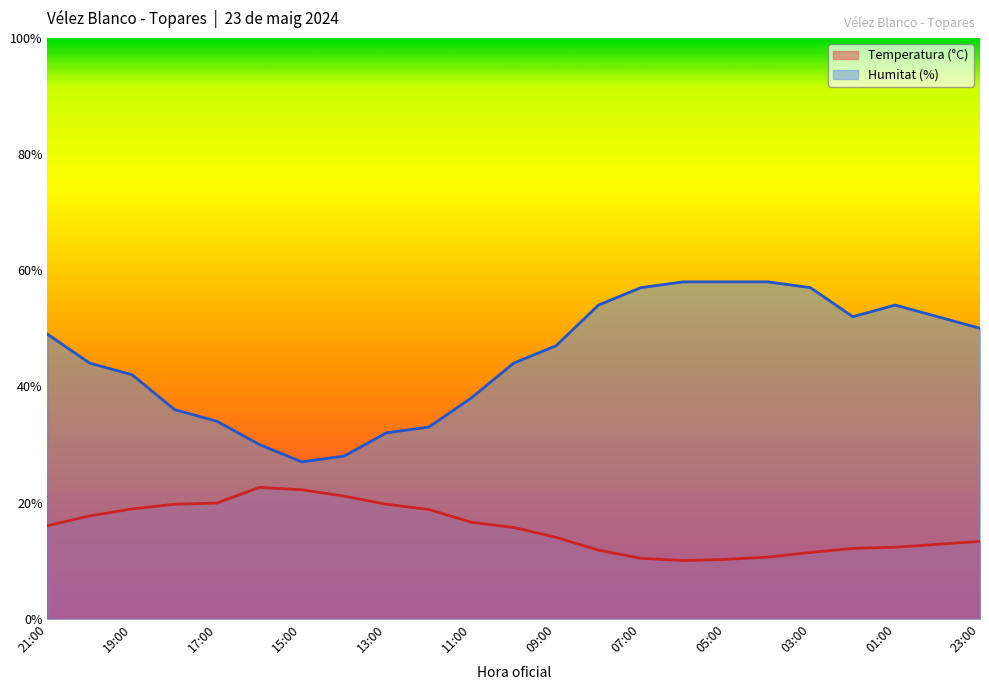

Which series has the largest total across all categories?

Humitat (%)